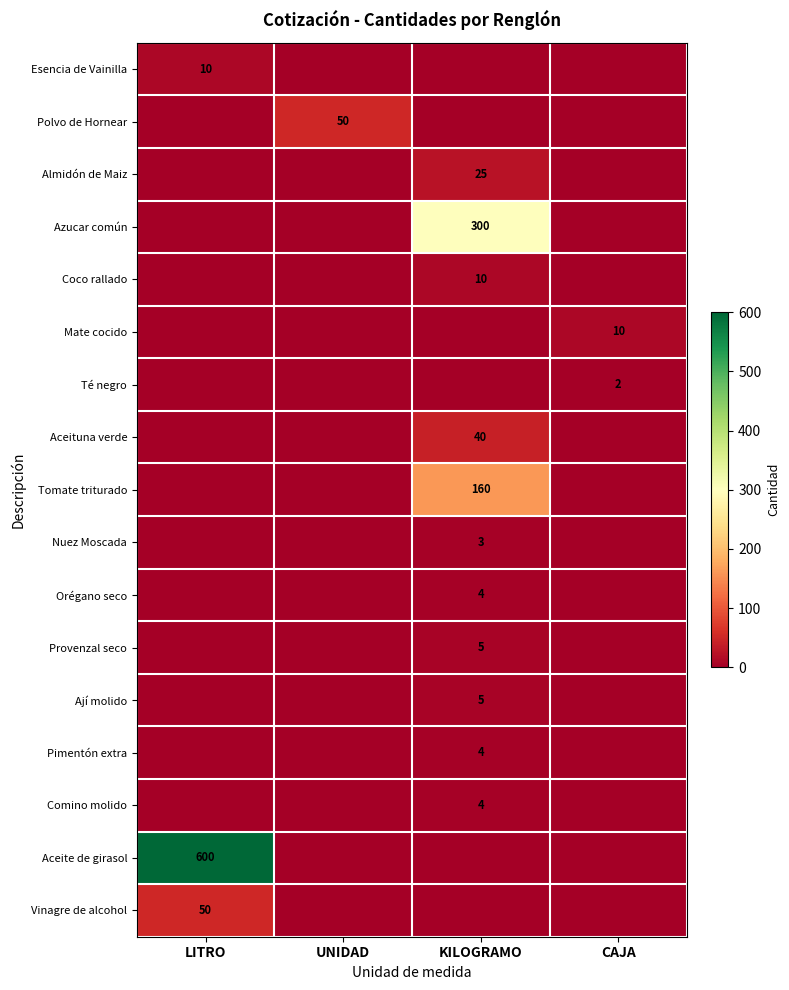

Count the number of categories in the chart.

4